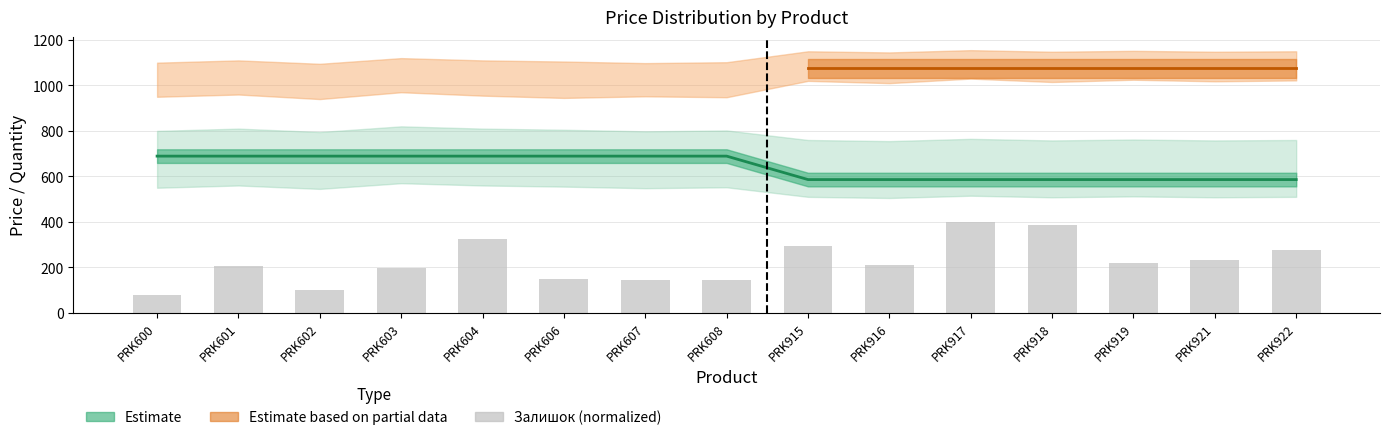

What is the sum of the values at PRK601 and PRK918?

590.3